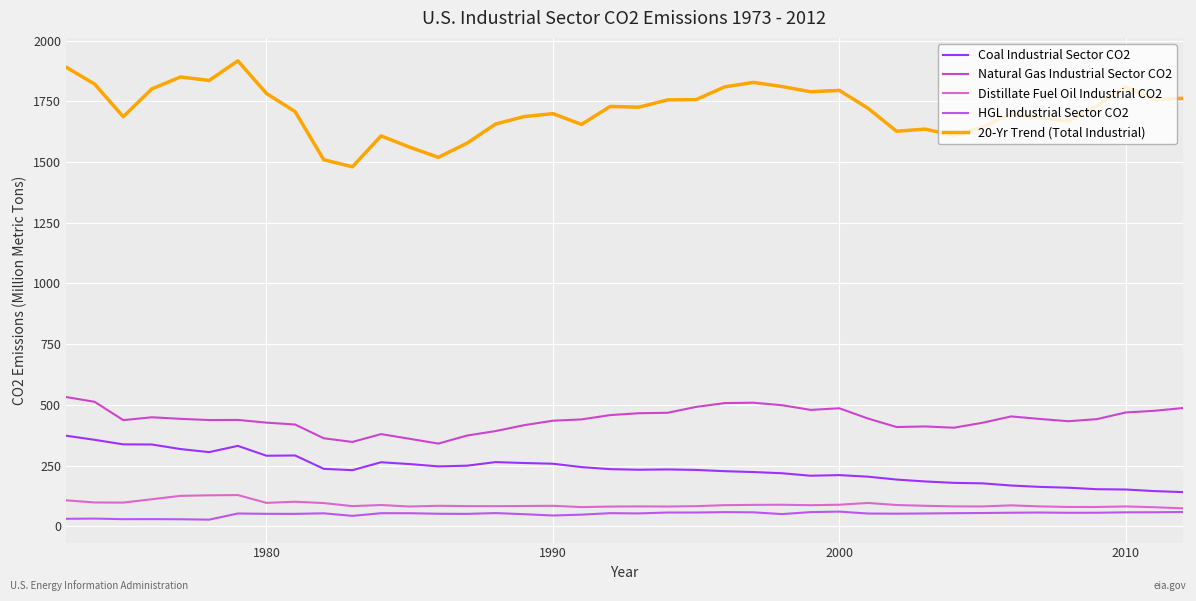

What is the difference between the maximum and second lowest values in the 20-Yr Trend (Total Industrial) series?

407.3